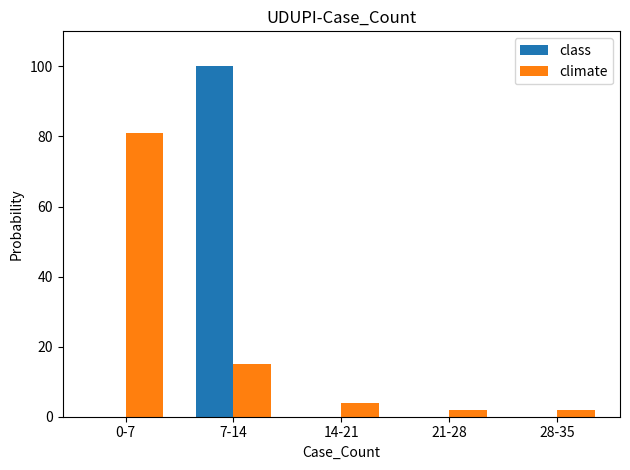

The value of climate at 28-35 is 2. True or false?

True